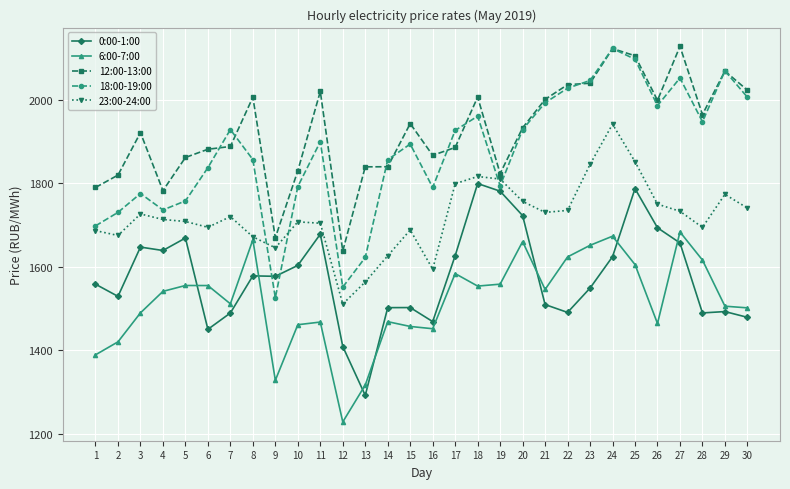

Where is the first local maximum for 18:00-19:00?

3